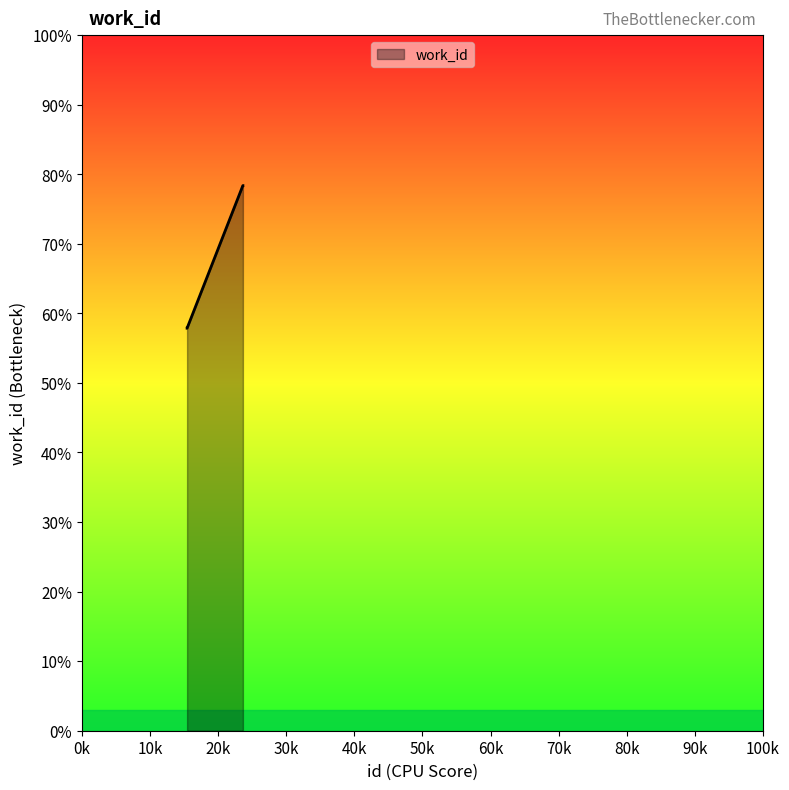

How many values exceed 78?

2